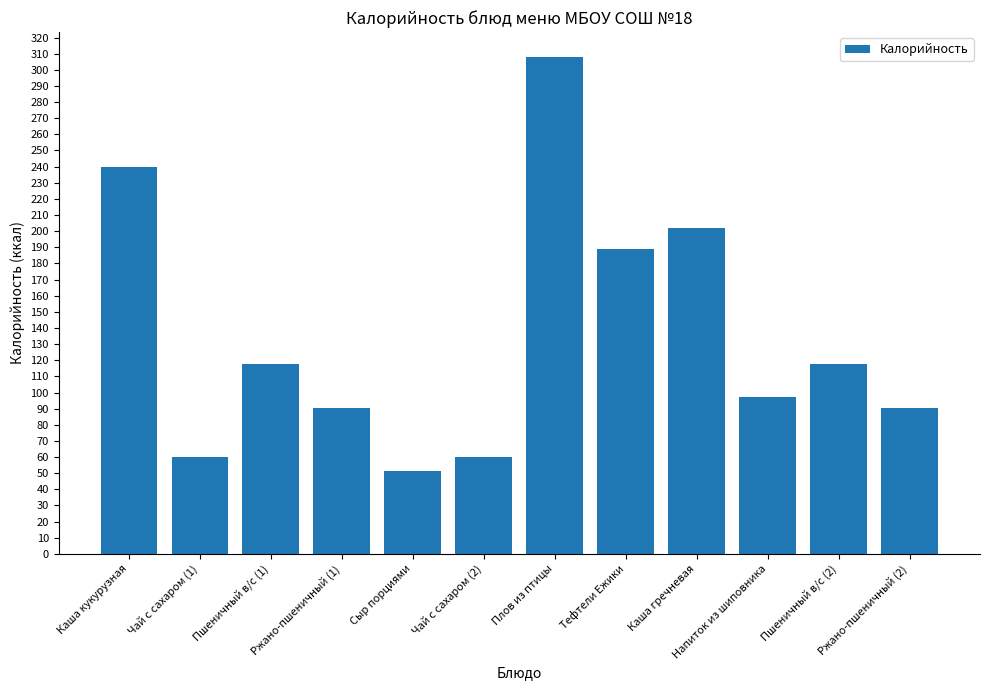

What is the change in value from Ржано-пшеничный (1) to Каша гречневая?

+111.5